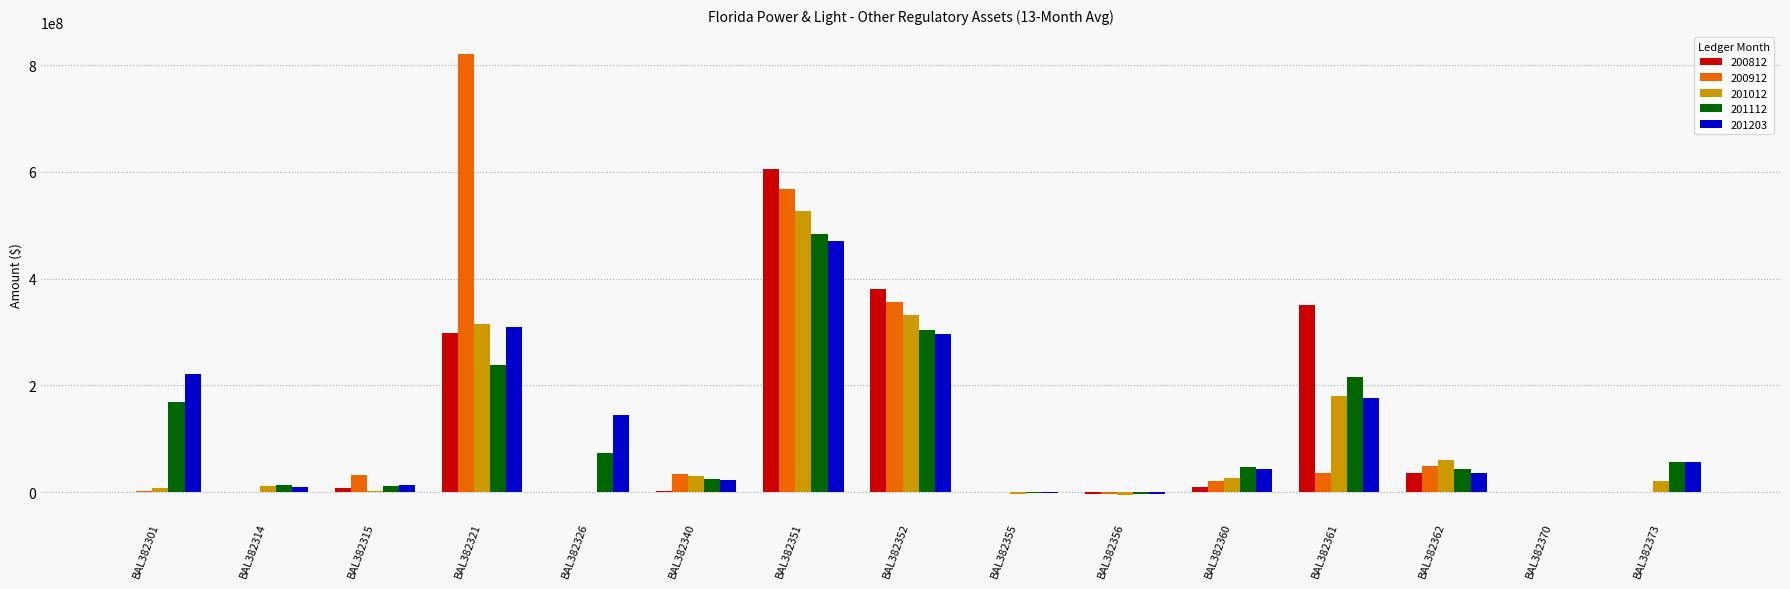

How many distinct data groups are displayed?

5